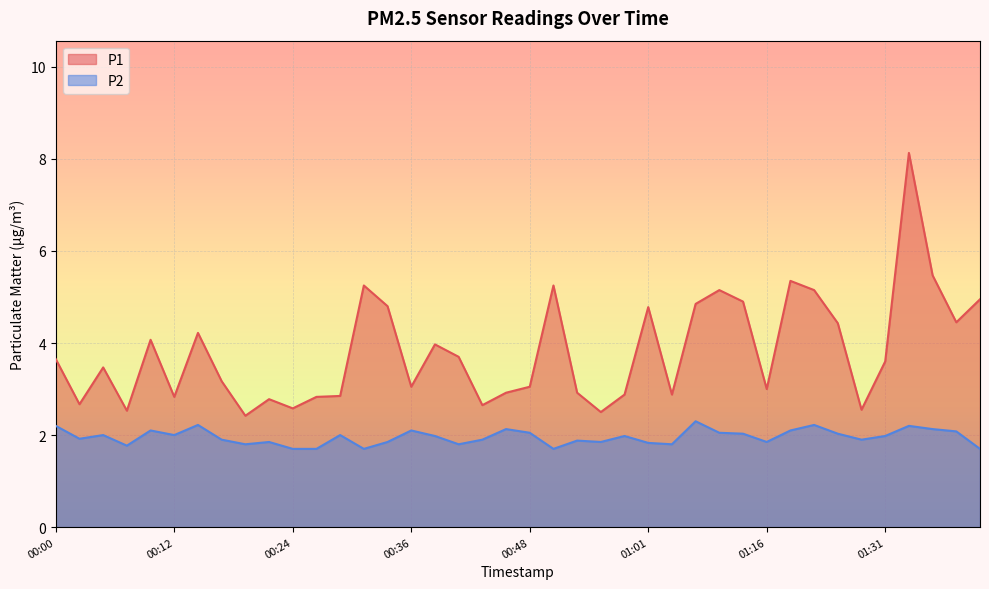

What position from the left is 00:53?

23